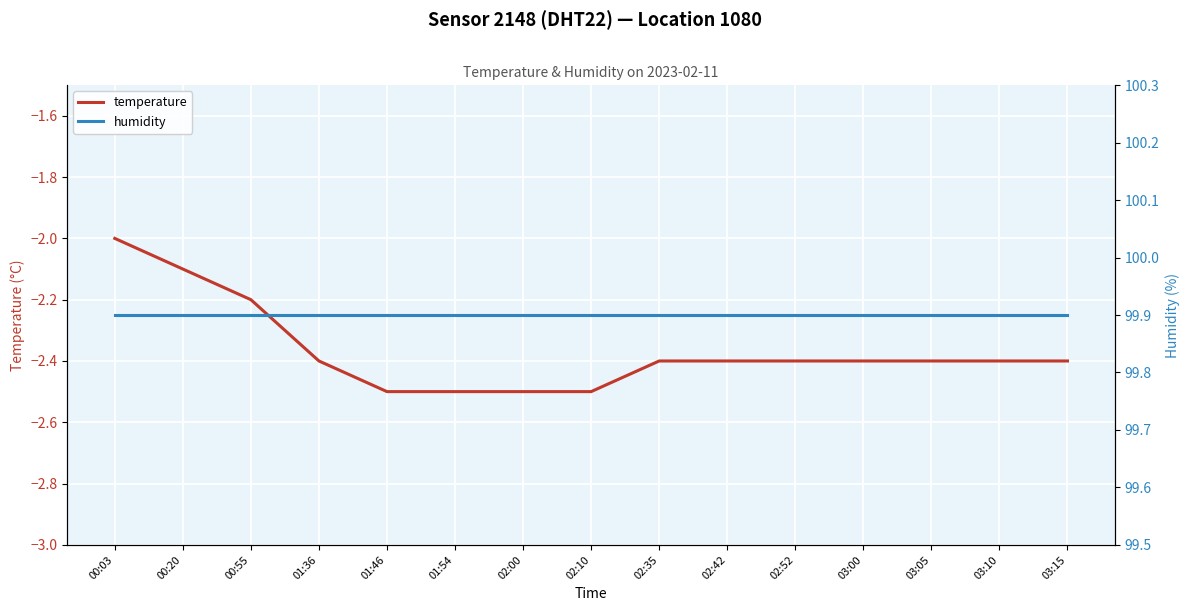

What position from the left is 01:46?

5